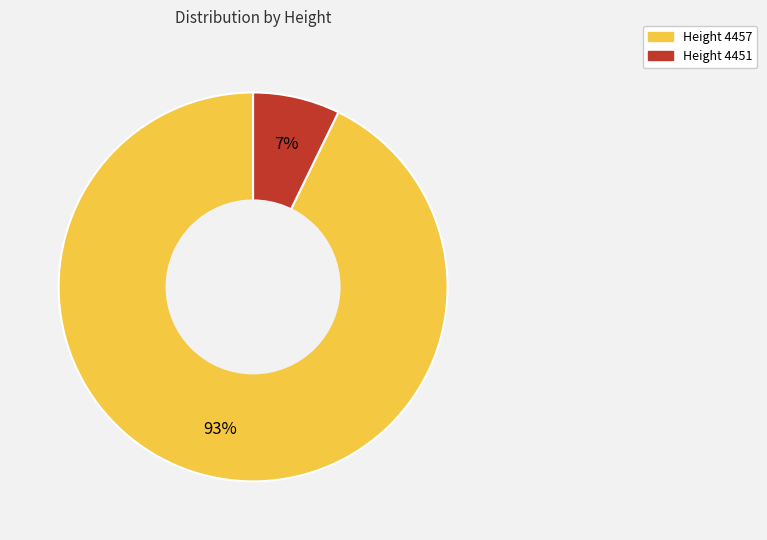

Combined, do Height 4457 and Height 4451 account for over 50%?

Yes